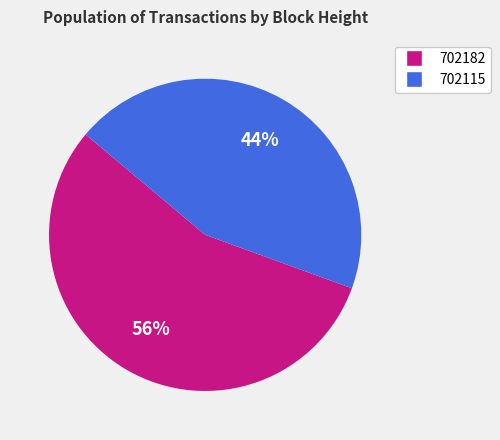

Combined, do 702182 and 702115 account for over 50%?

Yes